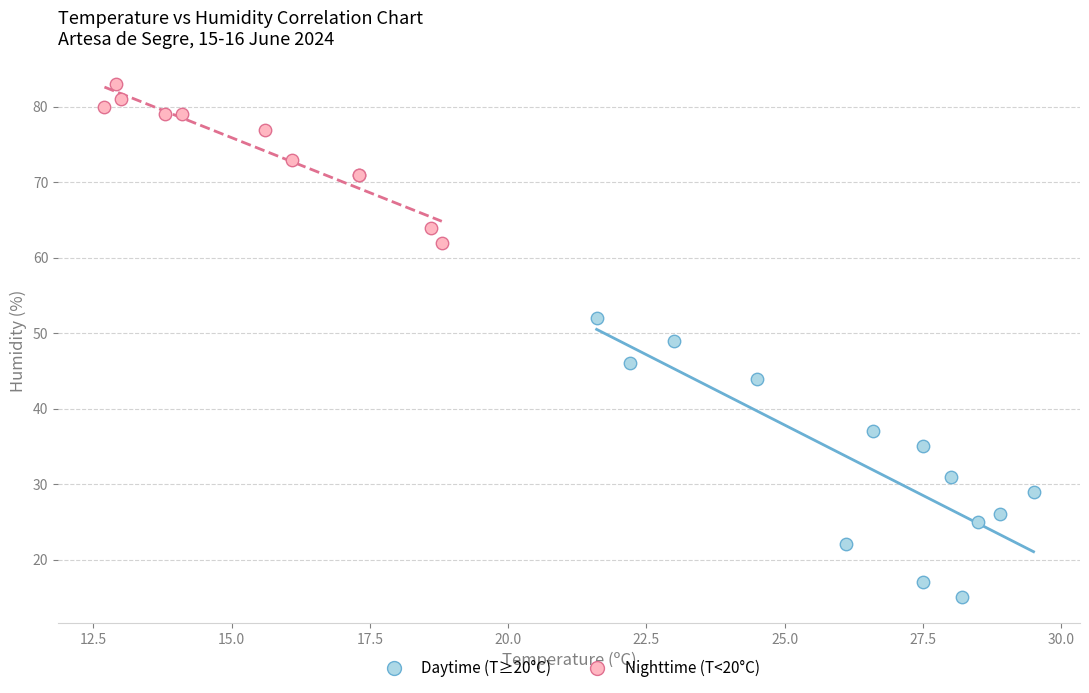

What are all the series names shown in the legend?

Daytime (T≥20°C), Nighttime (T<20°C)